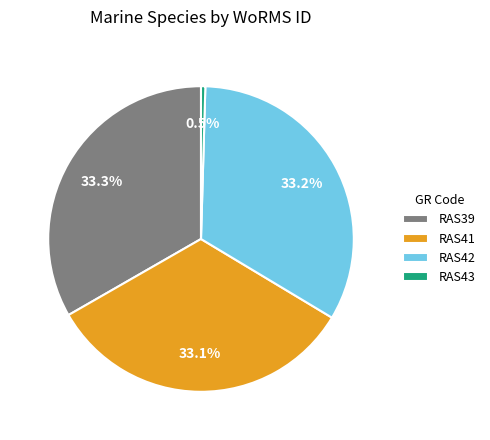

Approximately how many times larger is the value at RAS39 compared to RAS43?

73.1